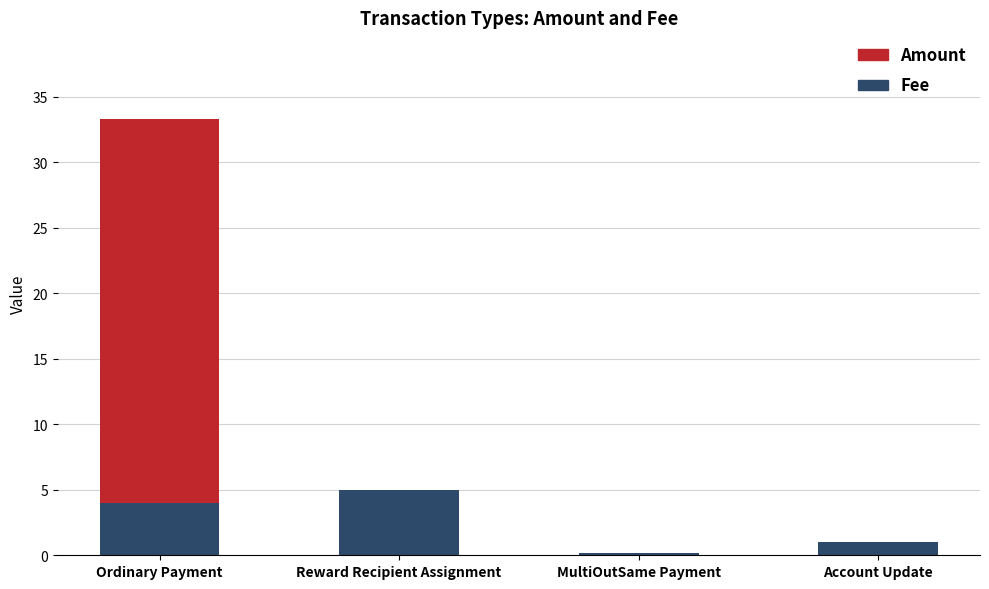

What are all the series names shown in the legend?

Amount, Fee